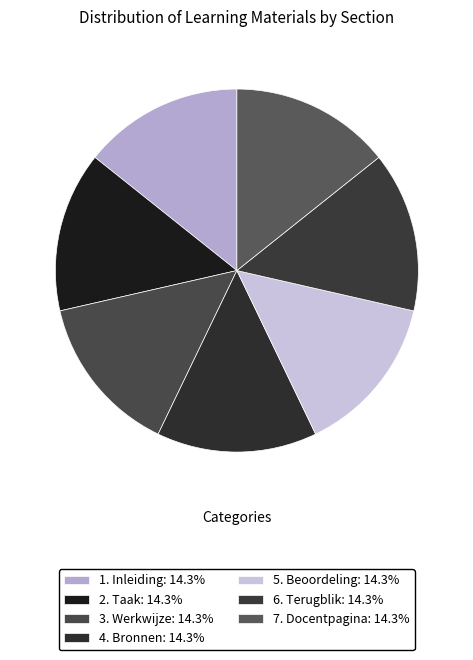

What is the ratio of the value at 6. Terugblik to the value at 4. Bronnen?

1.0